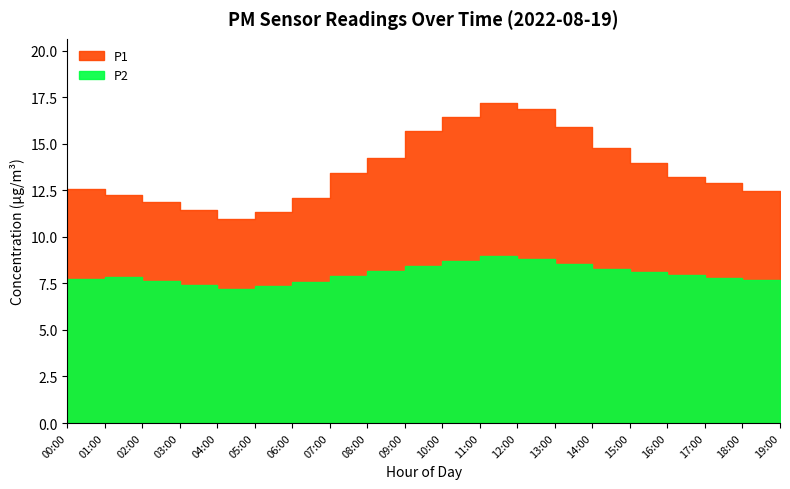

What is the label of the 5th point from the right?

15:00